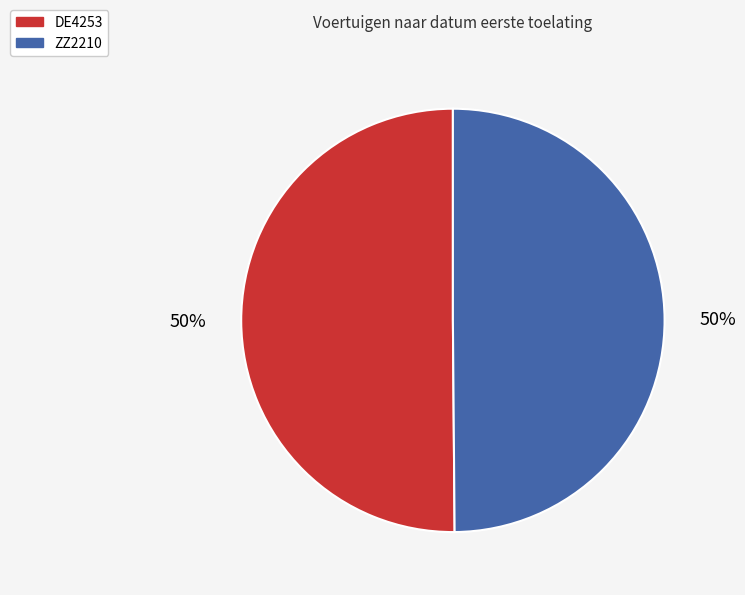

Is it true that DE4253 is 38% of the pie?

False